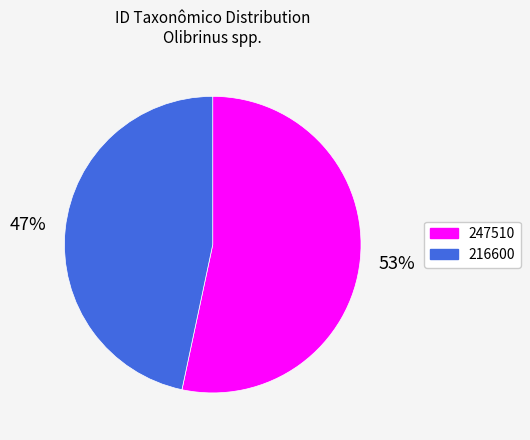

What percentage is the 247510 slice, to the nearest percent?

53%